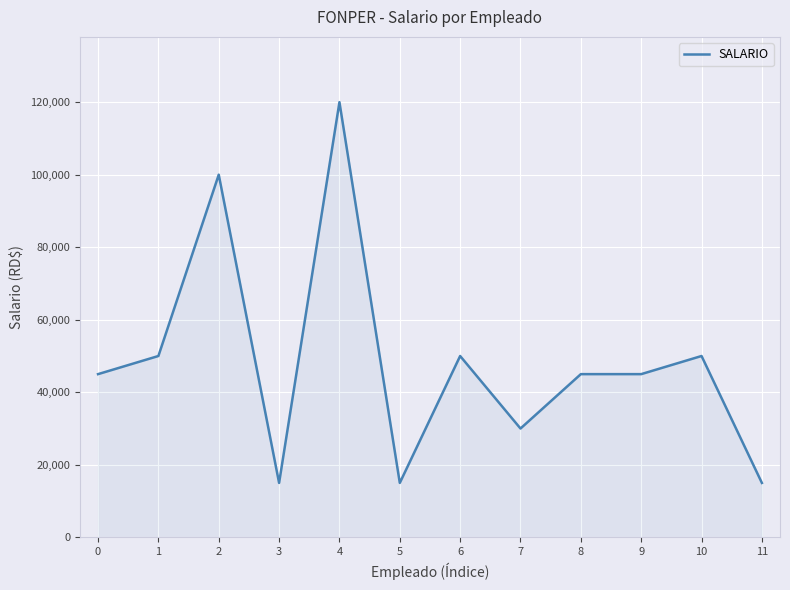

Does the chart have visible grid lines?

Yes